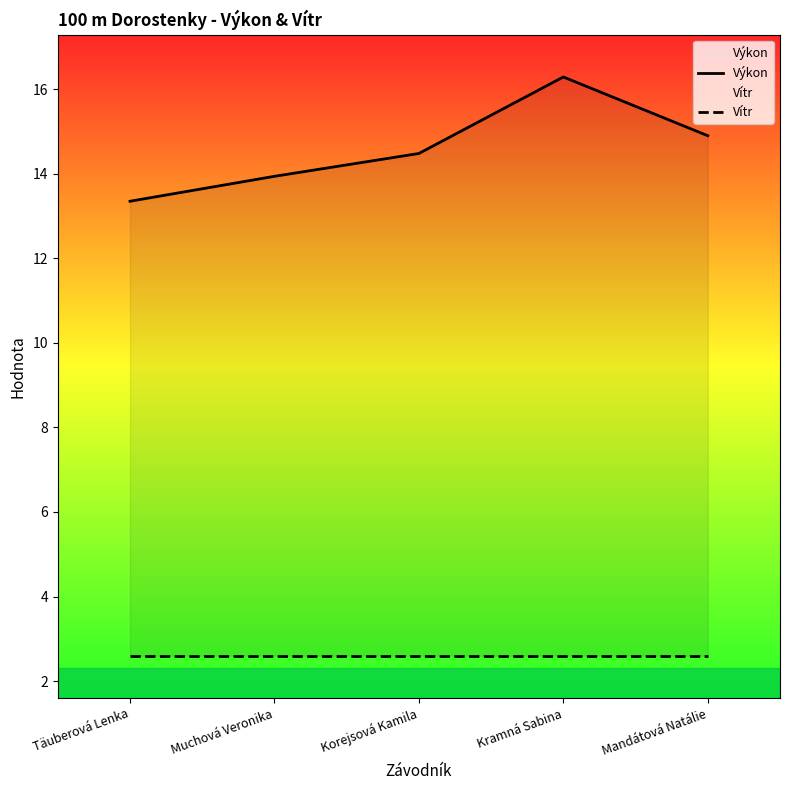

What is the total value across all series at Kramná Sabina?

18.9